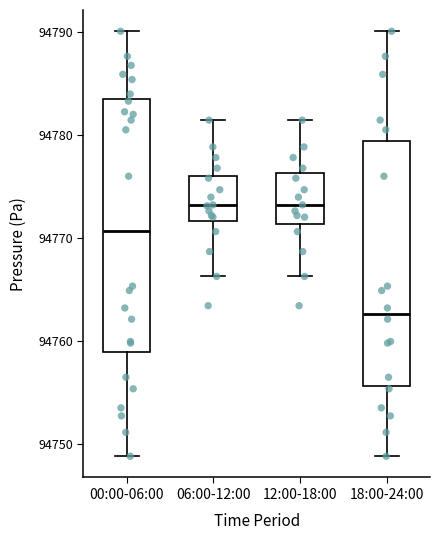

Reading left to right, transcribe this box plot: for each box, give where its median line is, the range the box spans, and where its two whiskers end, as read against the y-axis. The values are not printed on the chart, so give them approximately, as read against the axis.

00:00-06:00: median 94771, box 94759 to 94783, whiskers 94749 to 94790
06:00-12:00: median 94773, box 94772 to 94776, whiskers 94766 to 94781
12:00-18:00: median 94773, box 94771 to 94776, whiskers 94766 to 94781
18:00-24:00: median 94763, box 94756 to 94779, whiskers 94749 to 94790